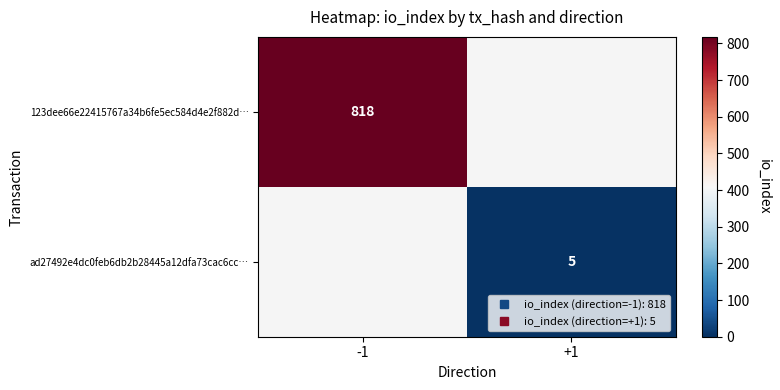

How many data points does each series have?

2